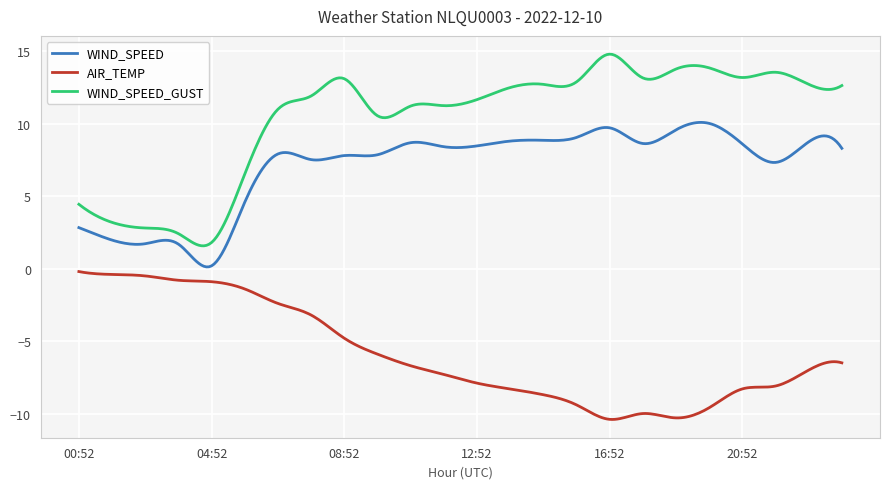

Which series has the largest range (max minus min)?

WIND_SPEED_GUST